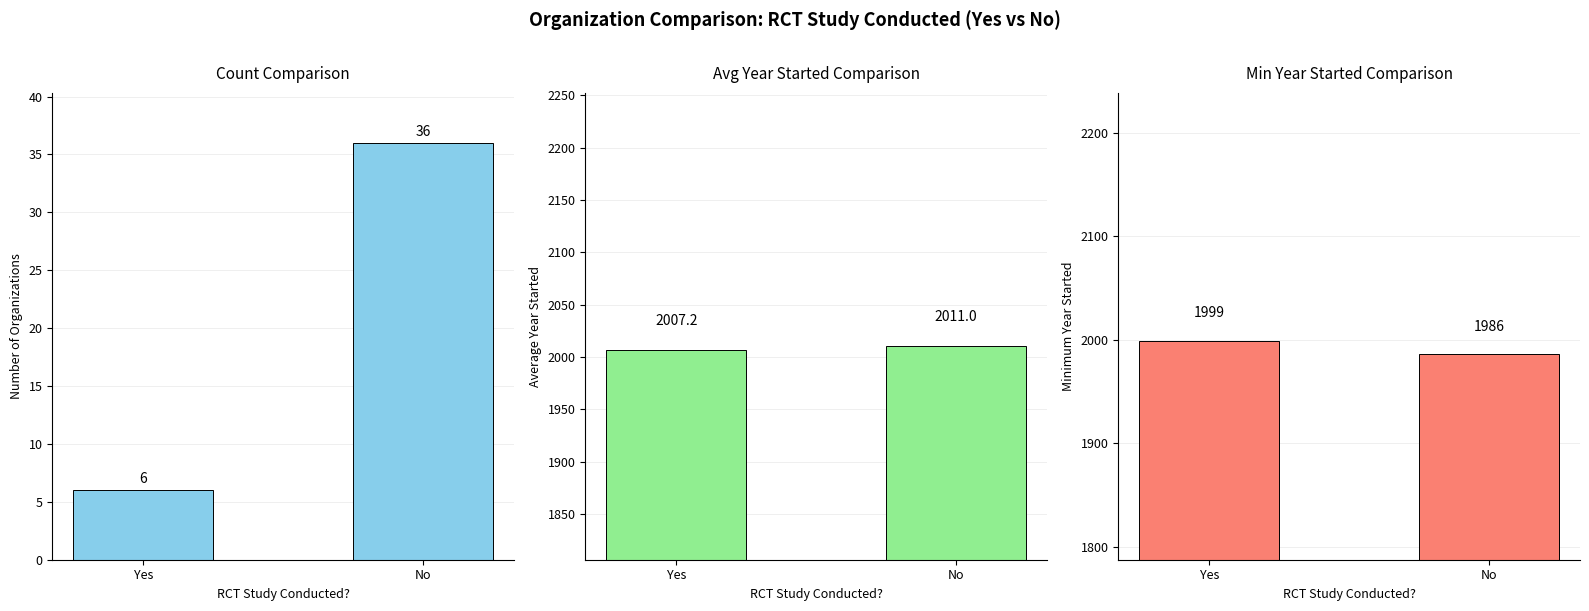

Which category has the lowest value across all series?

Yes